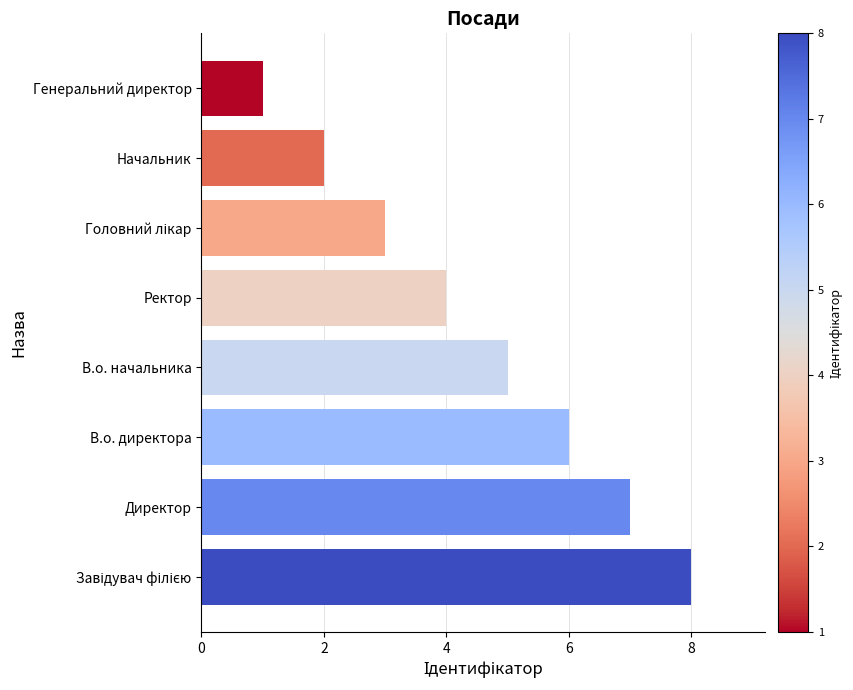

Are the bars horizontal?

Yes